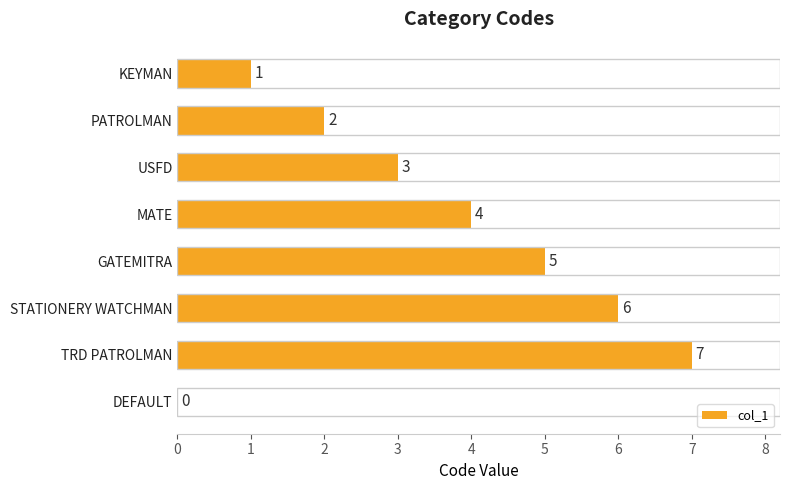

What is the ratio of the value at PATROLMAN to the value at MATE?

0.5